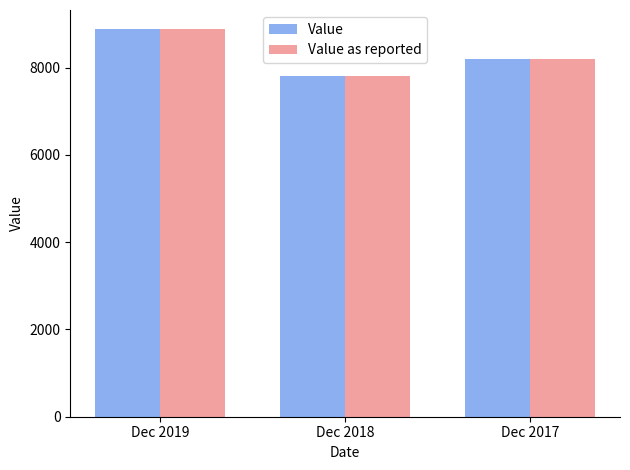

Reading left to right, transcribe all the data shown in this chart.

Value: Dec 2019=8874	Dec 2018=7806	Dec 2017=8192
Value as reported: Dec 2019=8874	Dec 2018=7806	Dec 2017=8192